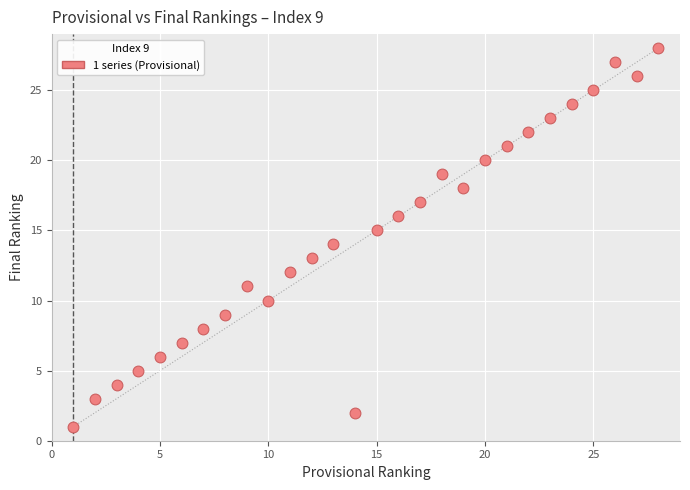

What is the range of X values (max minus min)?

27